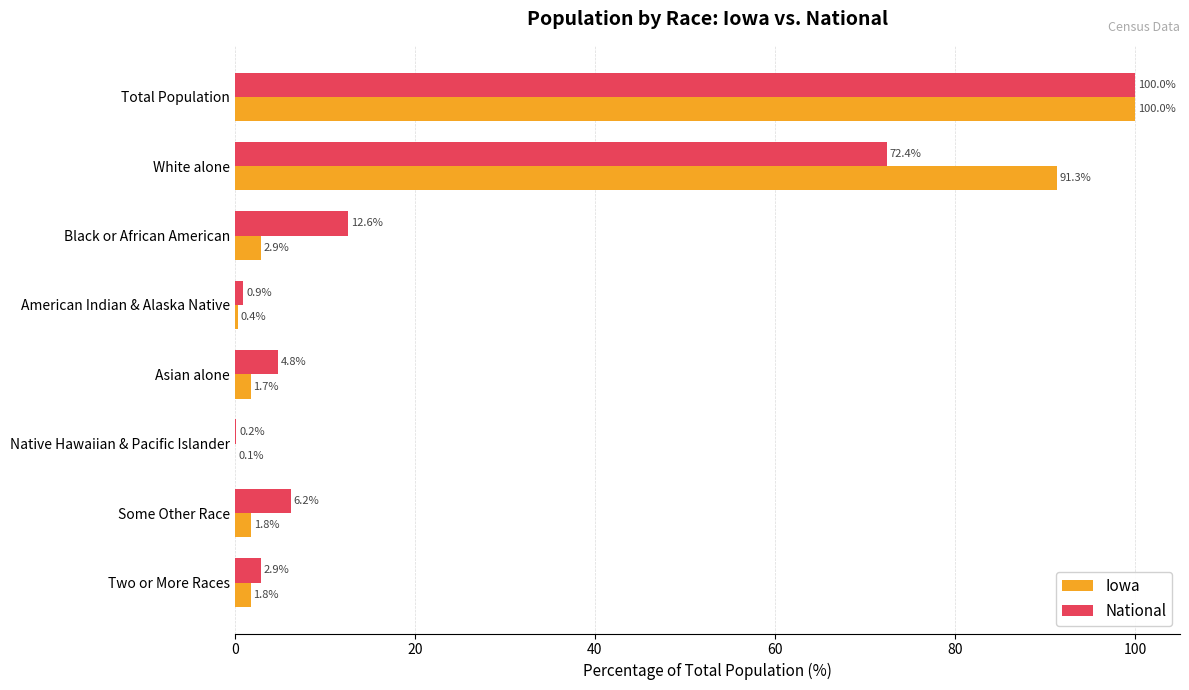

Which series changed the most between Black or African American and Asian alone?

National